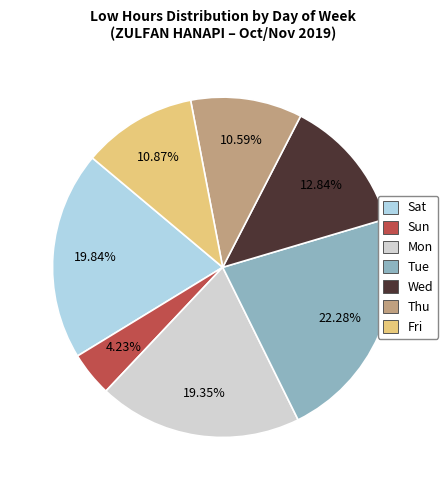

Is there a majority slice in this chart?

No